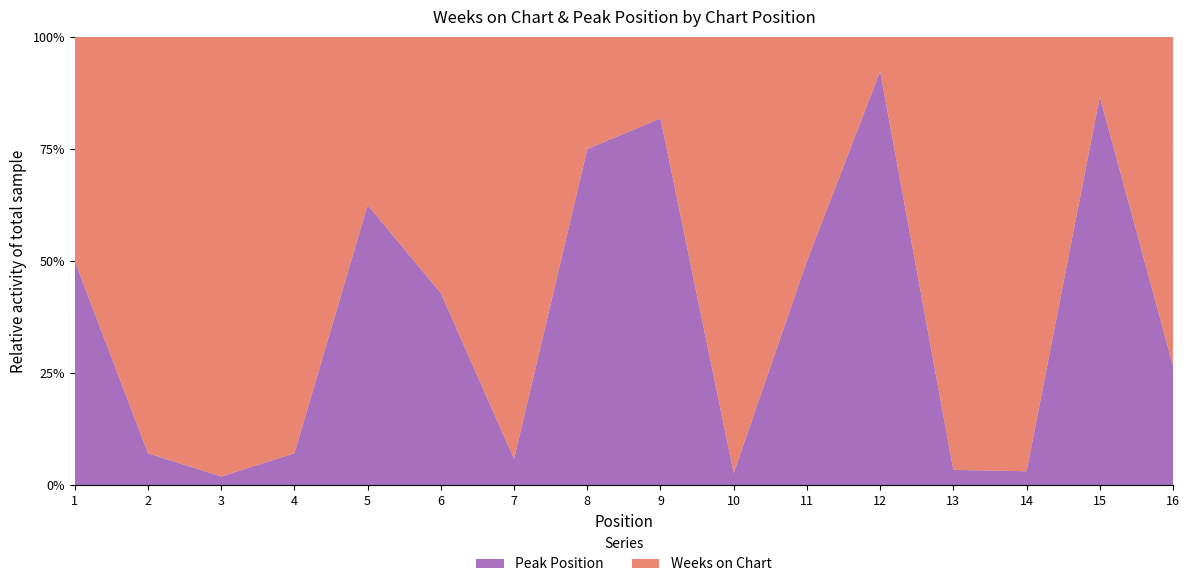

Reading left to right, what are all the values shown in this chart?

Weeks on Chart: 1	13	50	13	3	4	16	2	2	36	5	1	28	31	2	11
Peak Position: 1	1	1	1	5	3	1	6	9	1	5	12	1	1	13	4